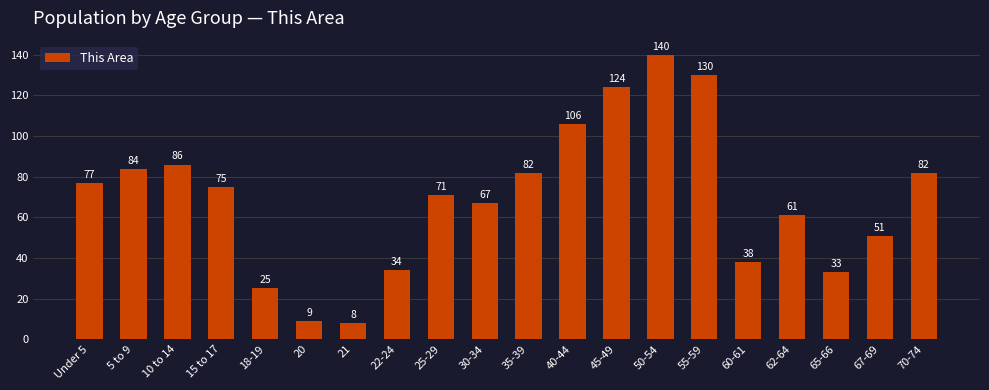

At which label is the value closest to 74?

15 to 17